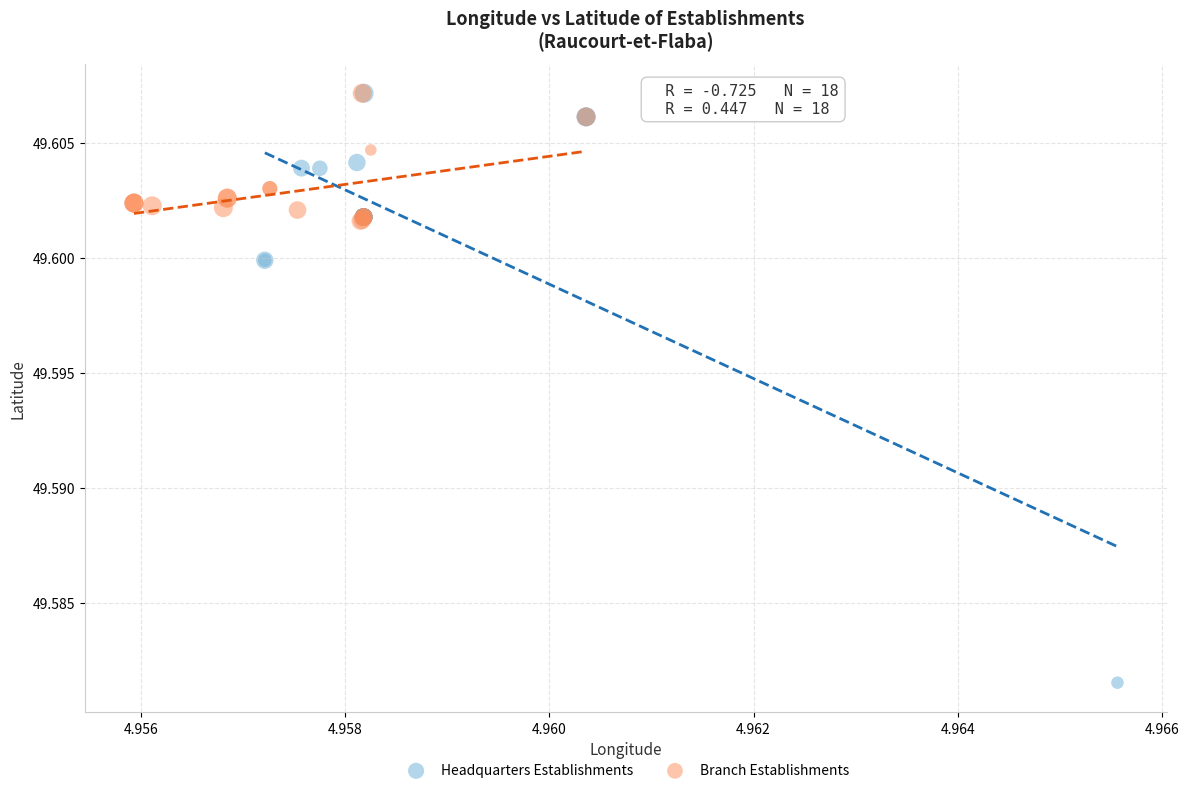

Which series has the largest Y range (max minus min)?

Headquarters Establishments